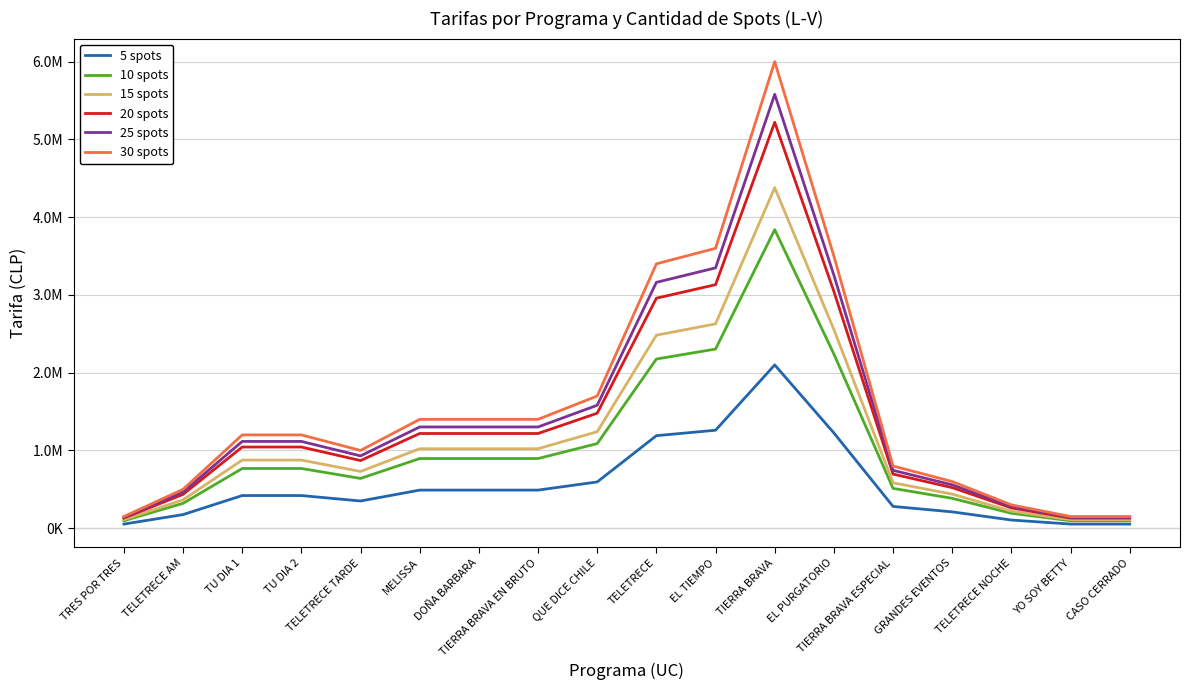

Which category has the lowest value in the 15 spots series?

TRES POR TRES